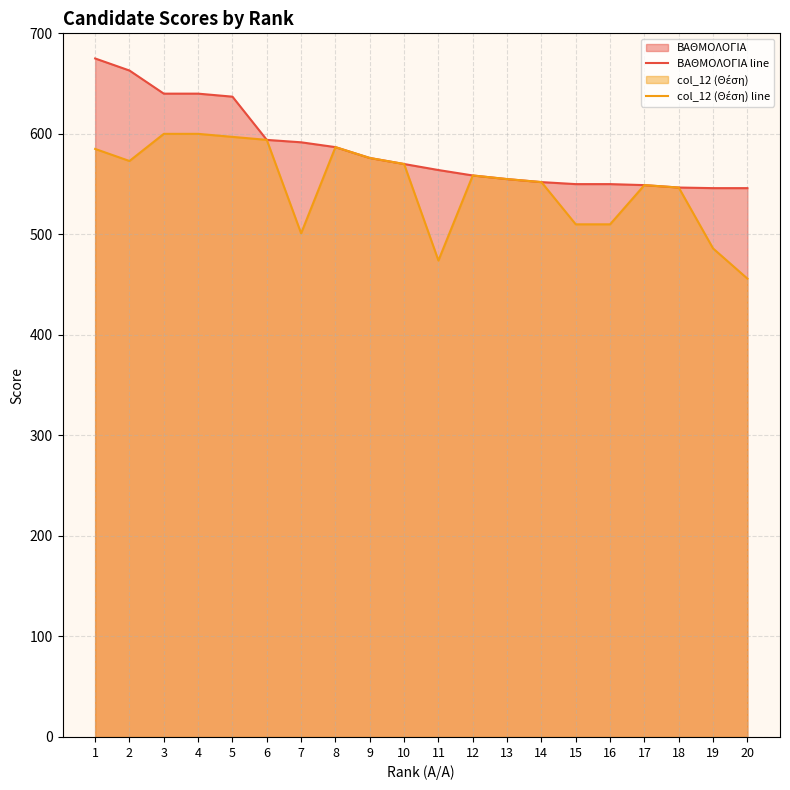

The ΒΑΘΜΟΛΟΓΙΑ line series shows 558.6 at 12. True or false?

True